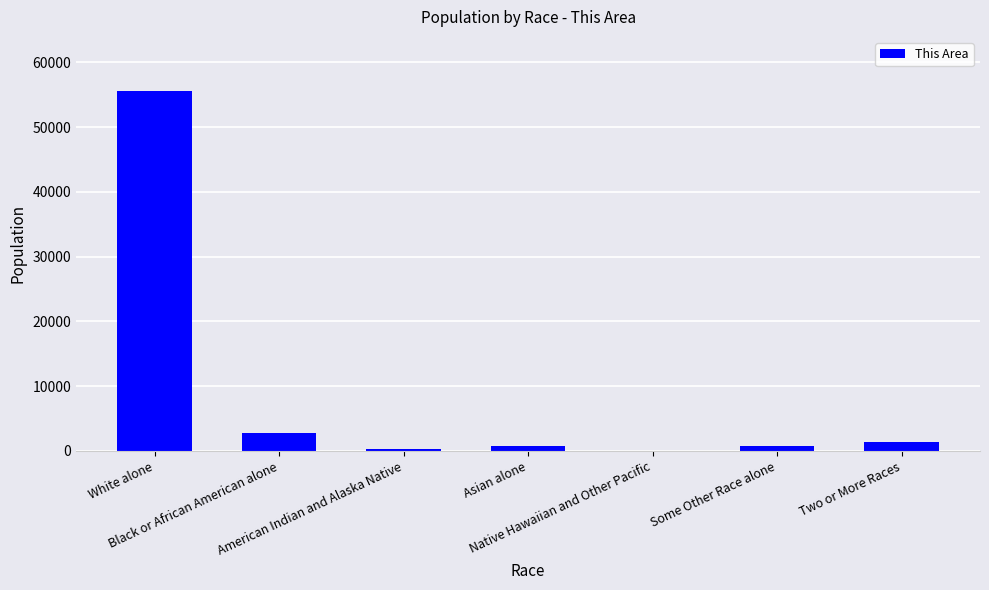

The chart shows a value of 14 at Native Hawaiian and Other Pacific. True or false?

True